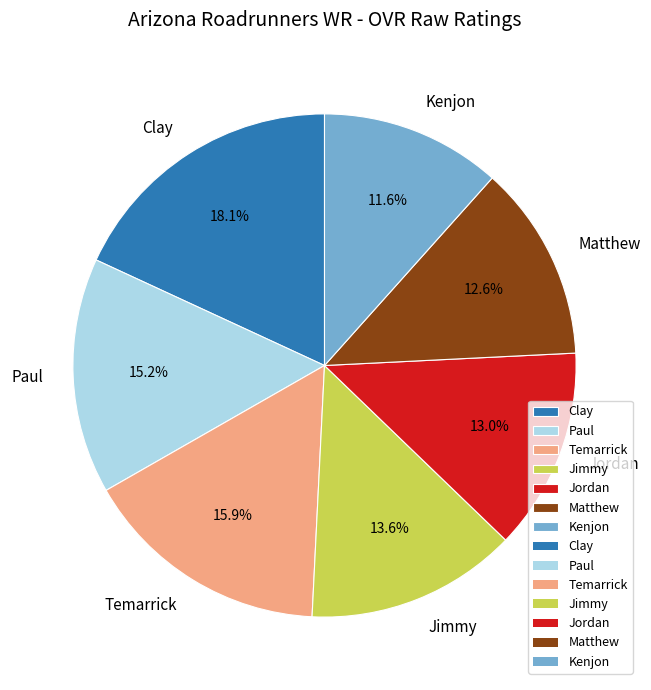

Is Matthew the majority of the pie?

No